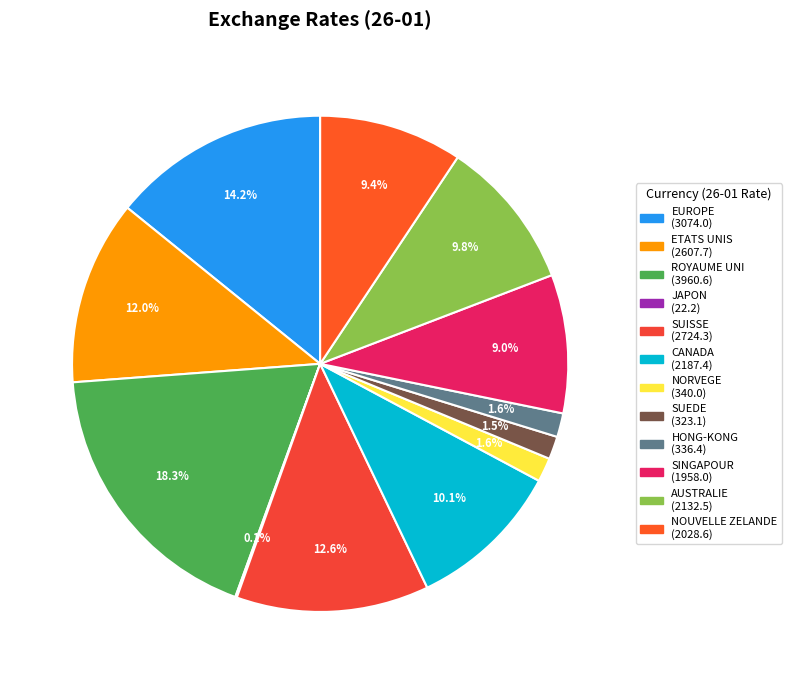

Between SUISSE and AUSTRALIE, which is larger?

SUISSE